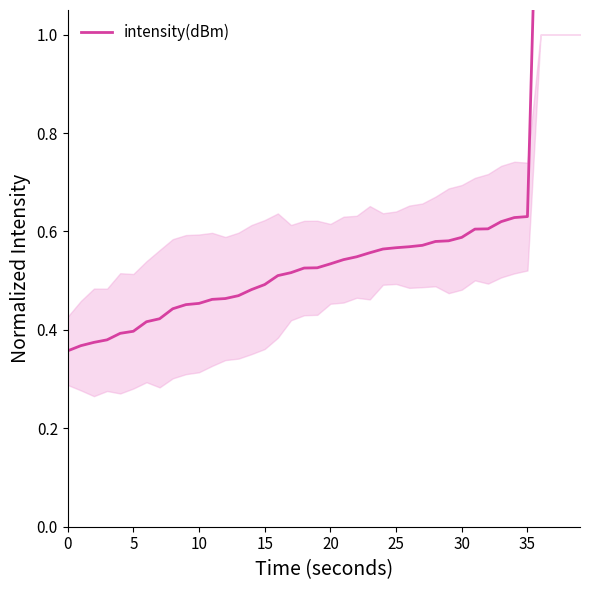

At which label is the value closest to 1?

35